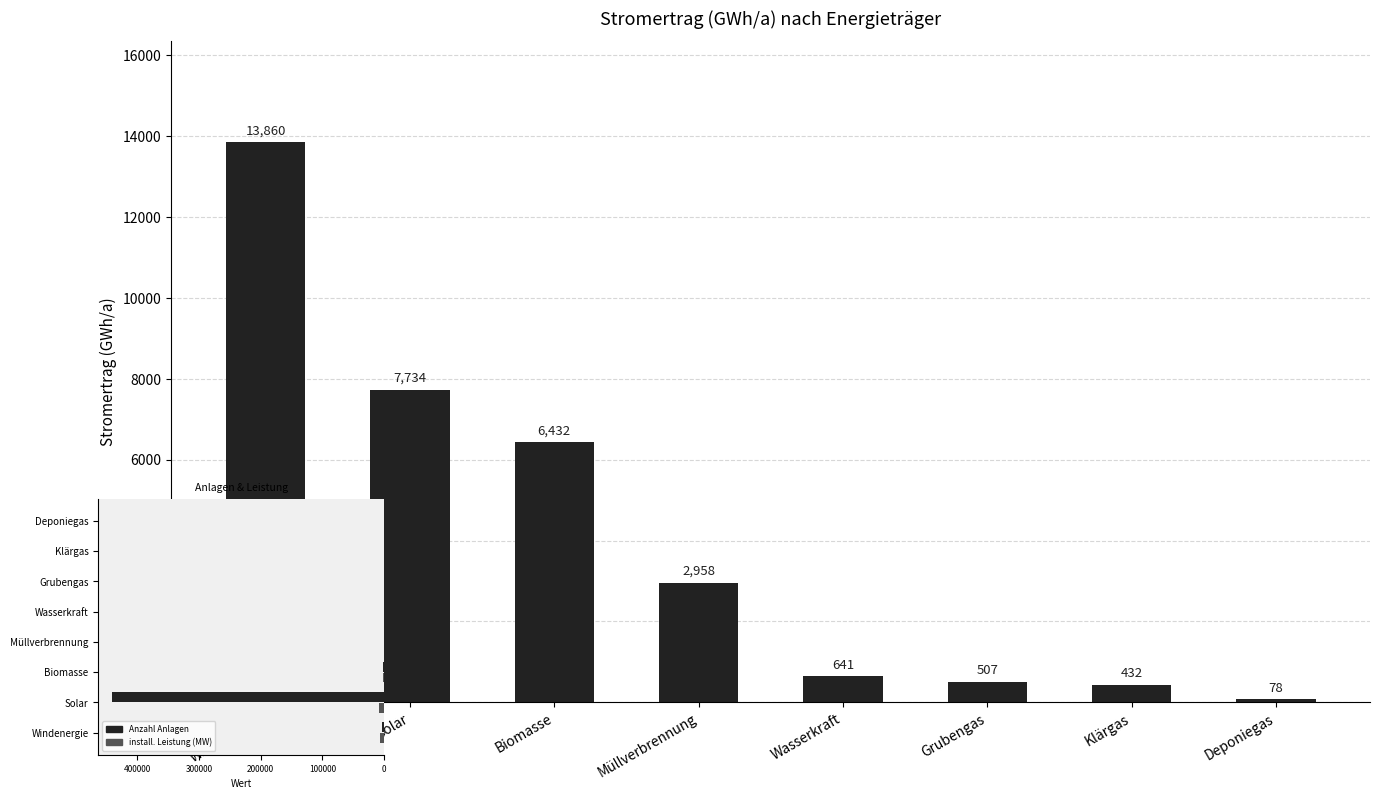

How many values in the Anzahl Anlagen series exceed 476?

3